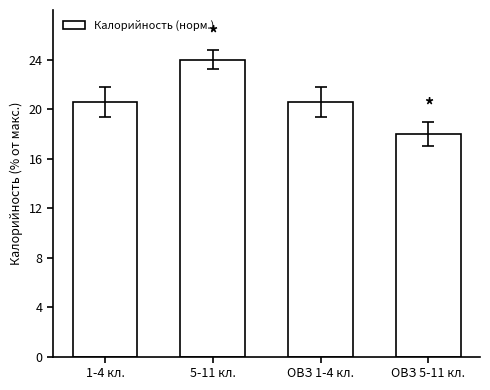

Reading left to right, transcribe all the data shown in this chart.

20.6	24.0	20.6	18.0